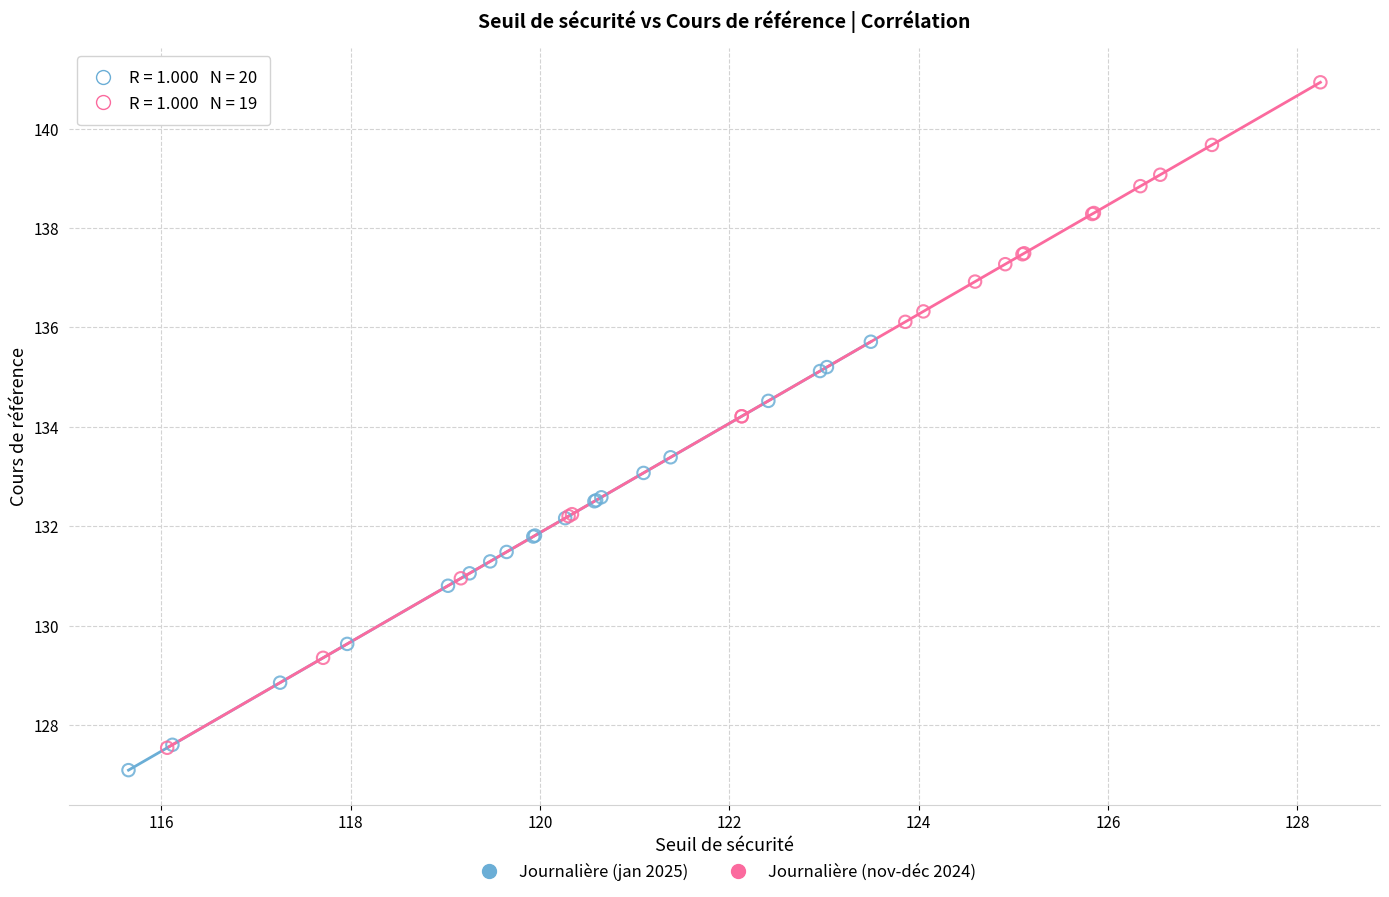

Which series has the largest Y range (max minus min)?

Journalière (nov-déc 2024)